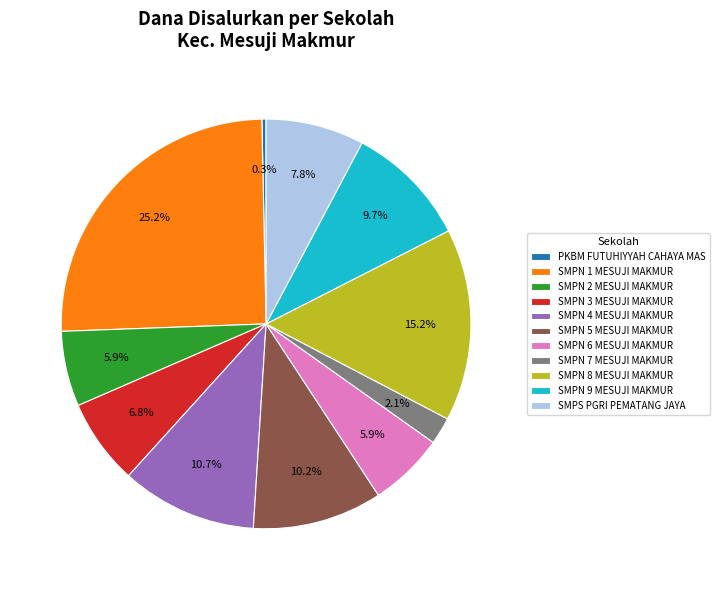

To the nearest percent, what portion does SMPN 9 MESUJI MAKMUR represent?

10%